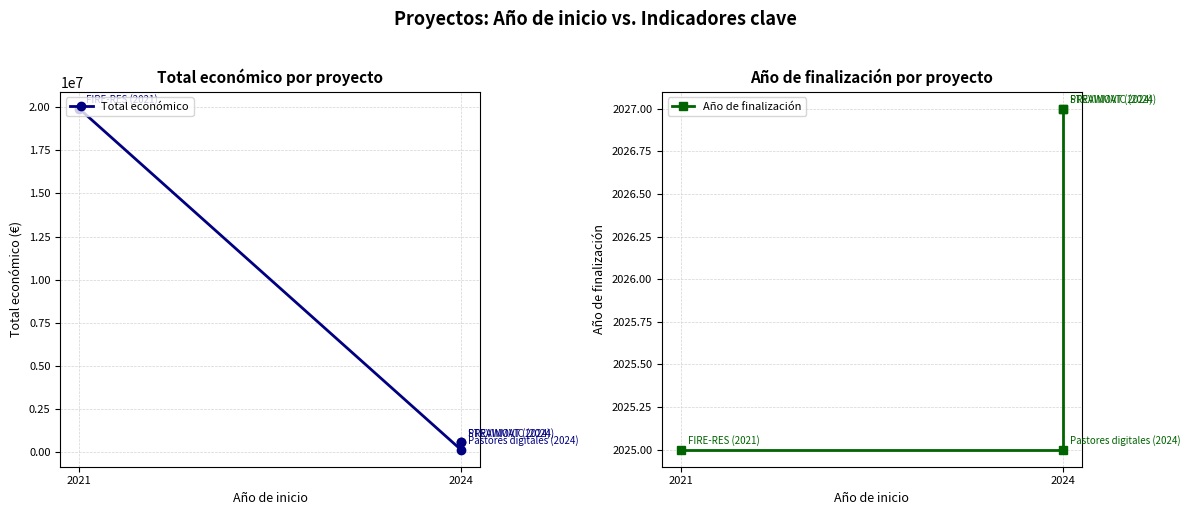

What is the sum of the Año de finalización values at 3 and 2024?

4052